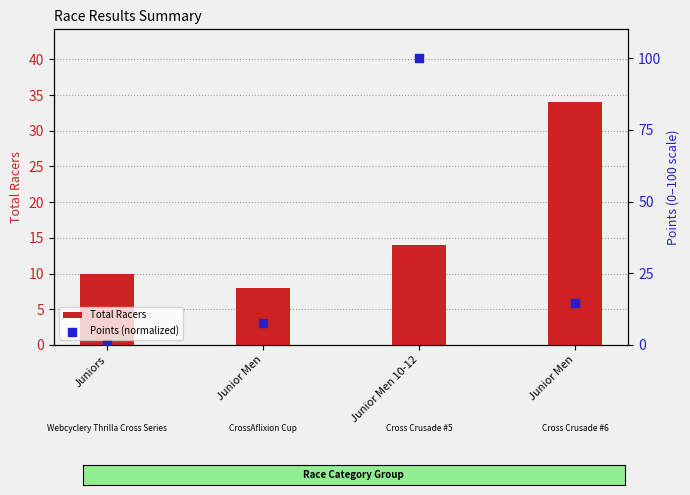

Which series reaches the maximum Y coordinate?

Points (normalized)